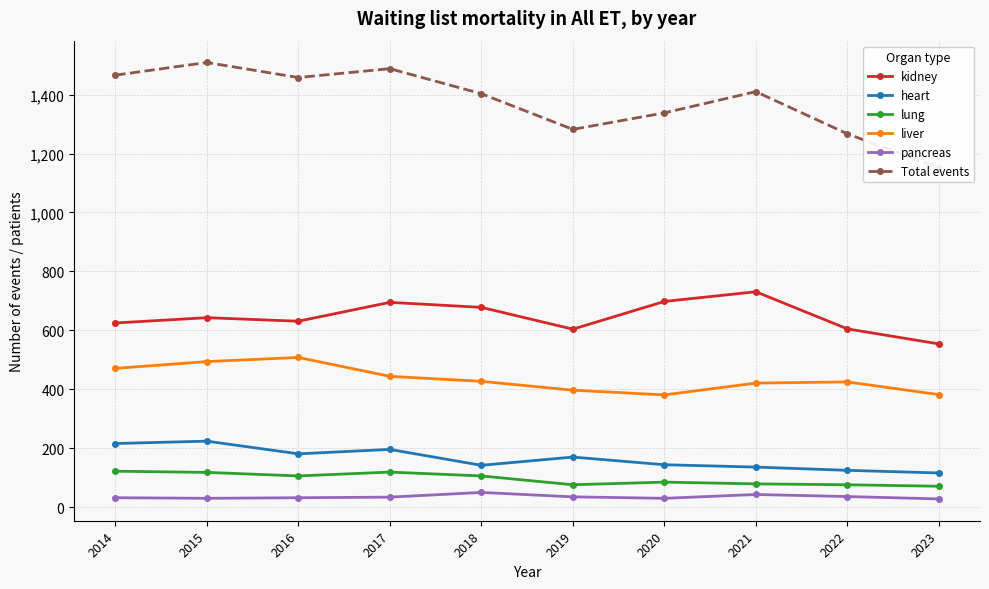

Which series has the widest spread of values?

Total events